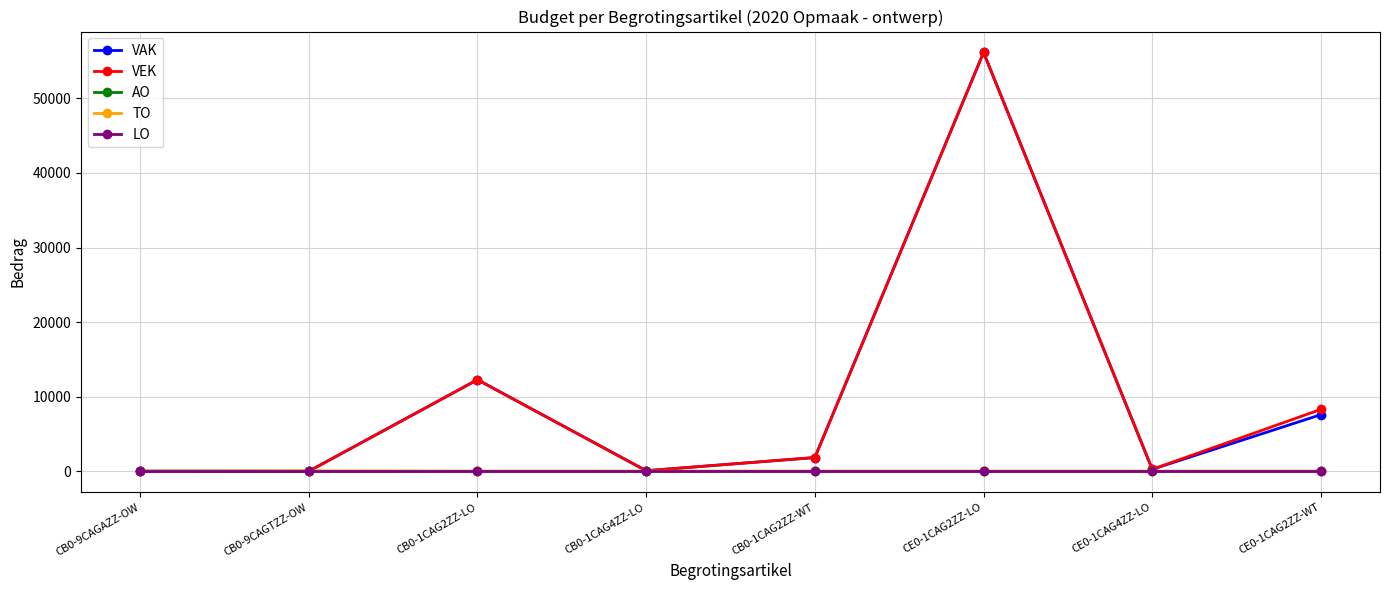

At which category does VEK reach its first local peak?

CB0-1CAG2ZZ-LO